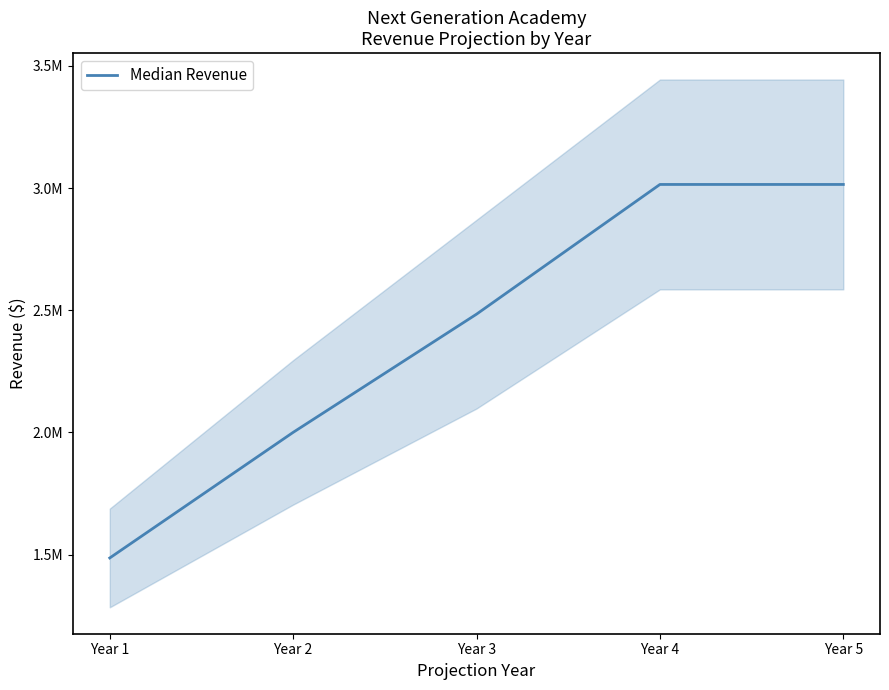

What is the change in value from Year 2 to Year 4?

+1014194.2